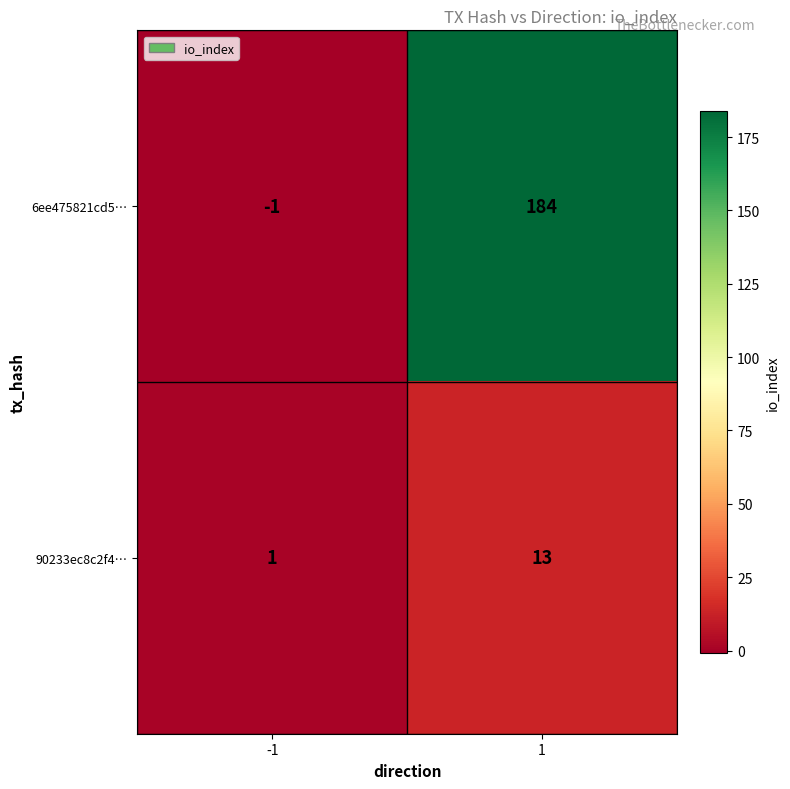

Rank the series by their average value, from highest to lowest.

6ee475821cd5…, 90233ec8c2f4…